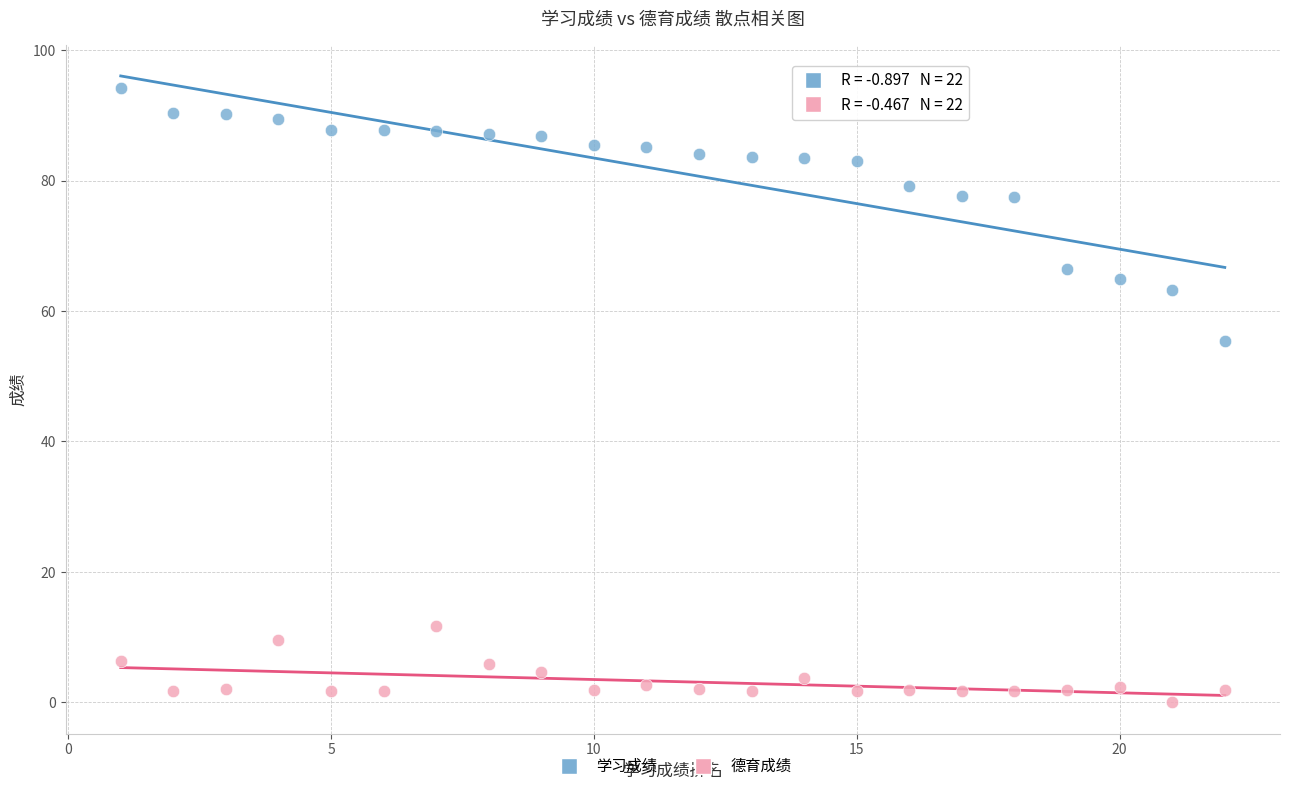

What are all the series names shown in the legend?

学习成绩, 德育成绩